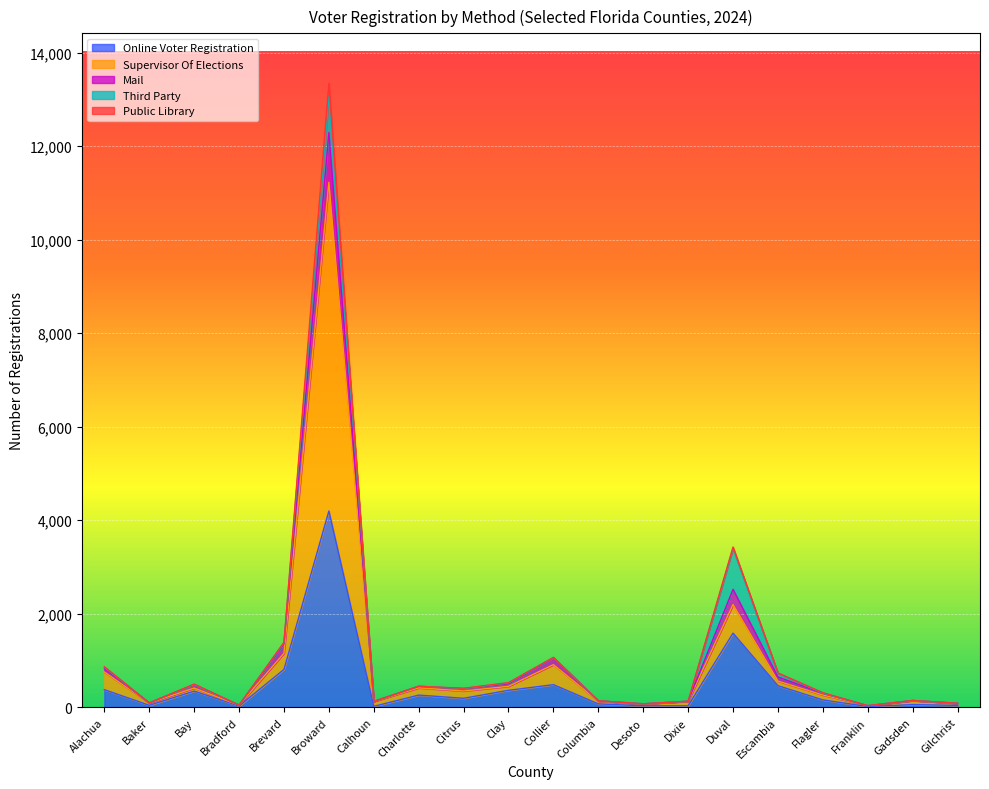

How many interior local peaks does the Online Voter Registration series have?

6